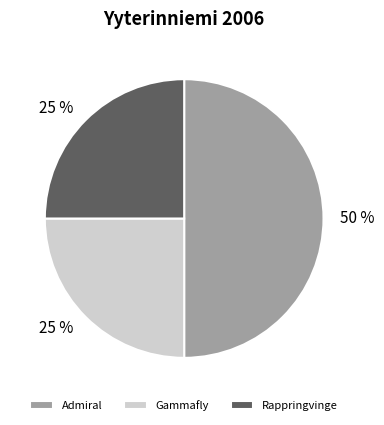

How many slices are in this pie chart?

3